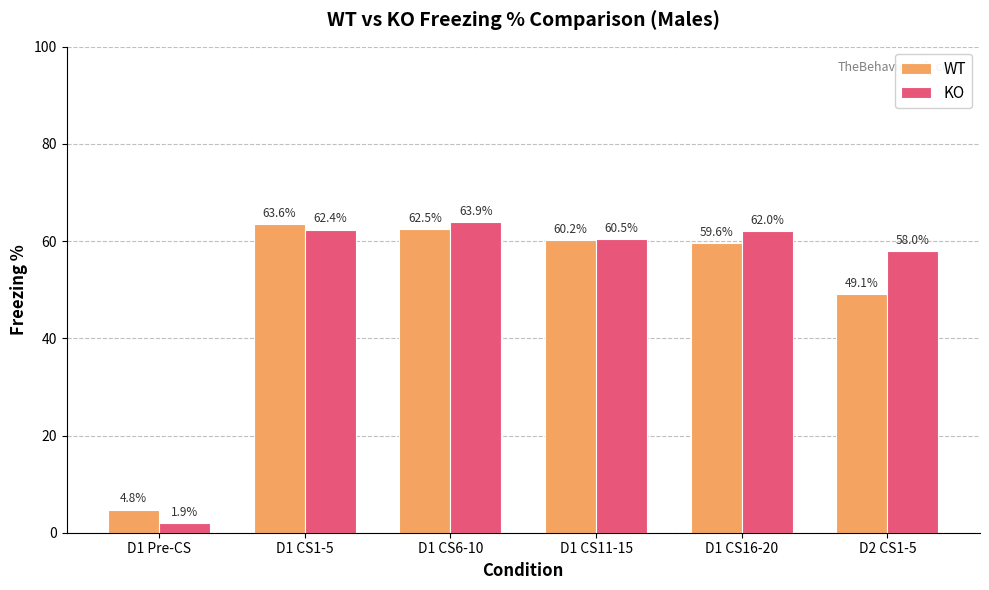

What is the approximate value of WT at D1 Pre-CS?

4.8